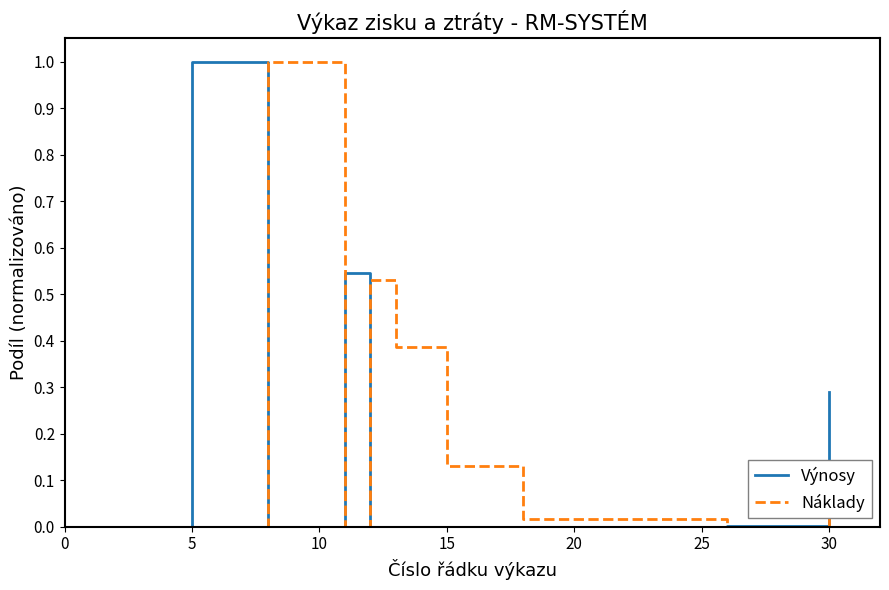

How many interior local peaks does the Náklady series have?

2